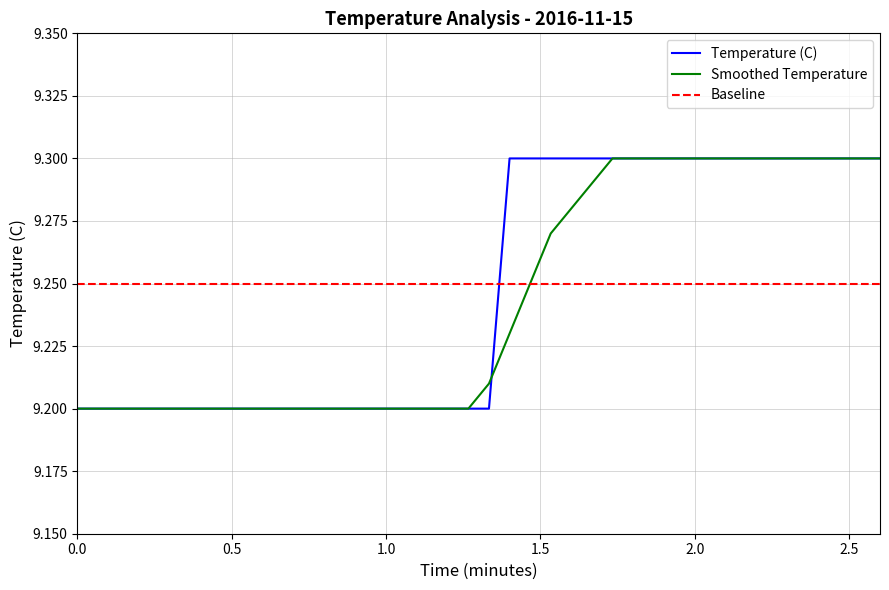

True or false: Baseline and Temperature (C) intersect in this chart.

True